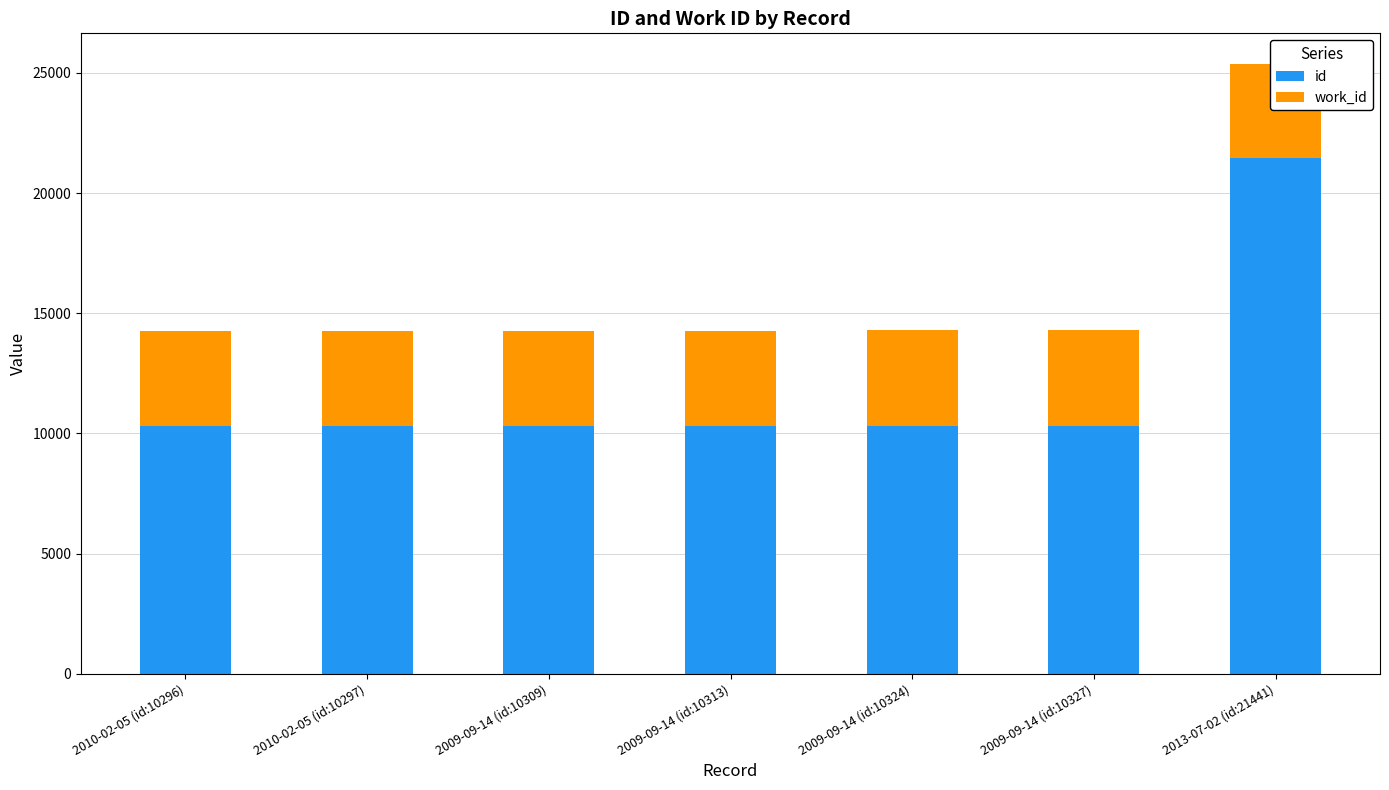

The value of id at 2010-02-05 (id:10297) is 10297. True or false?

True